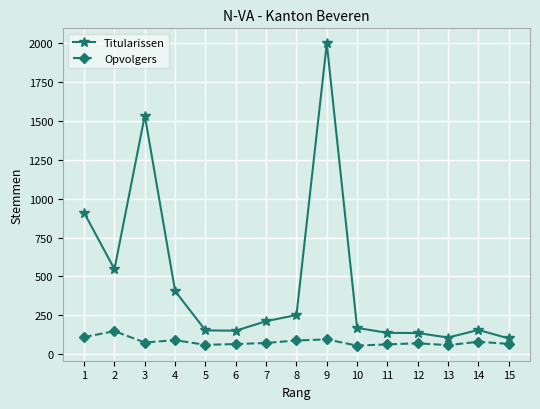

List the series in order of their peak value, lowest first.

Opvolgers, Titularissen